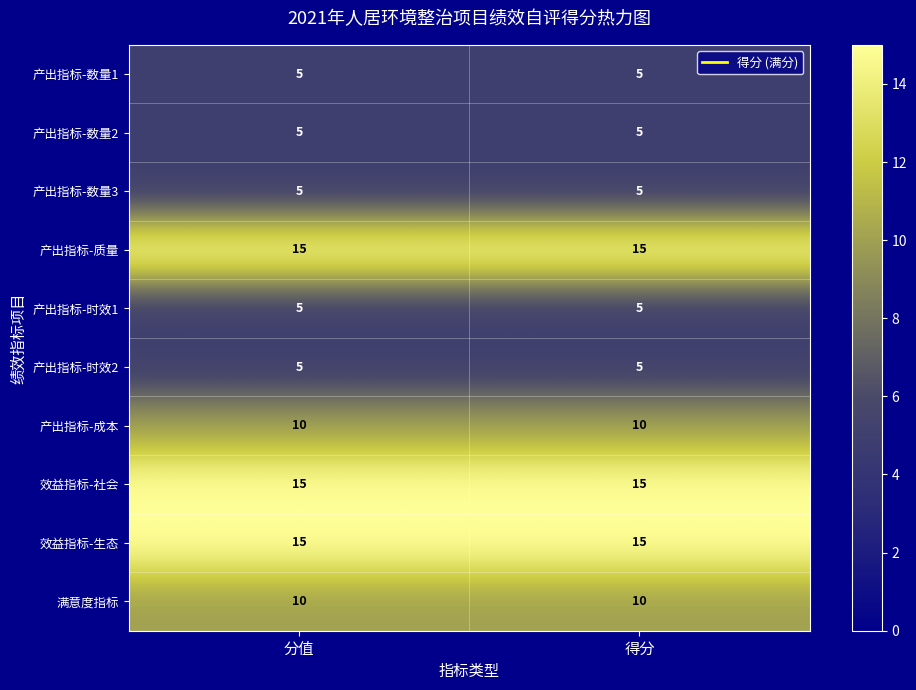

How many categories are shown in the chart?

2